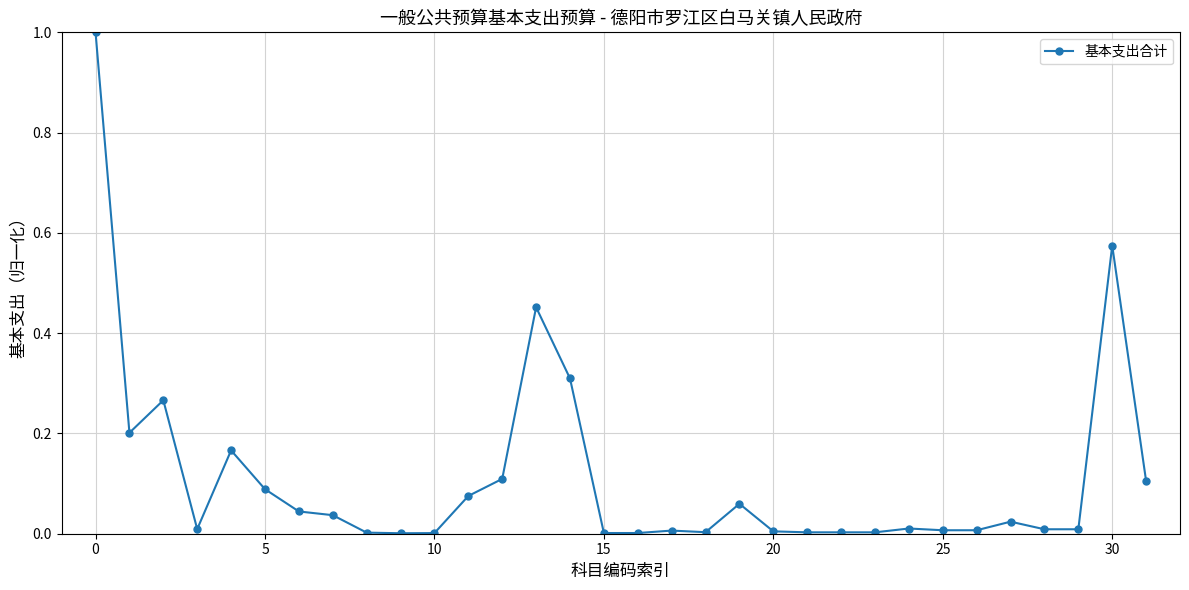

What is the difference between the maximum and minimum values?

1.0